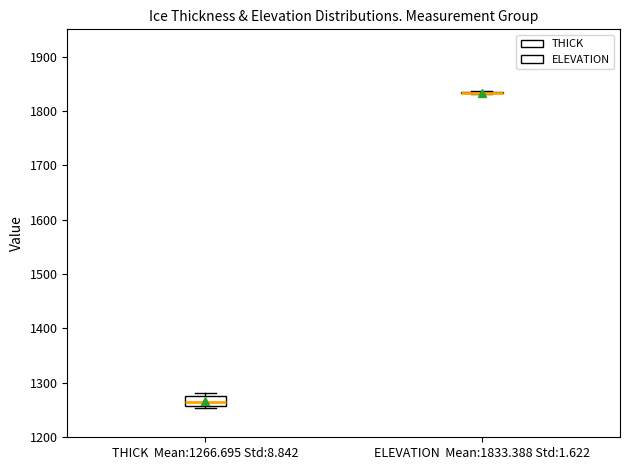

Where is the upper edge of the box for THICK Mean:1266.695 Std:8.842 on the y-axis? The values are not printed on the chart, so give them approximately, as read against the axis.

1280